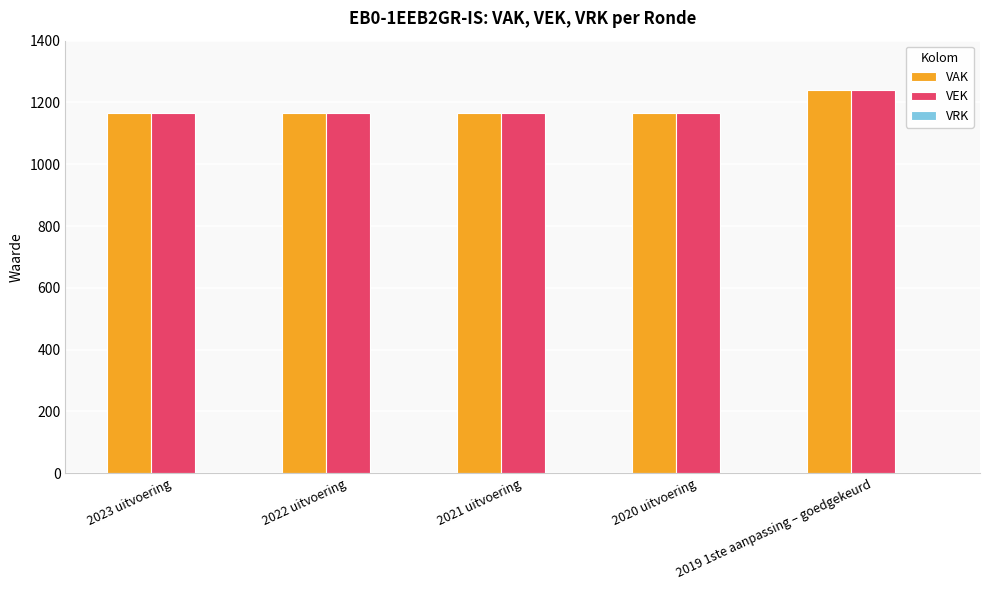

How many categories are shown in the chart?

5